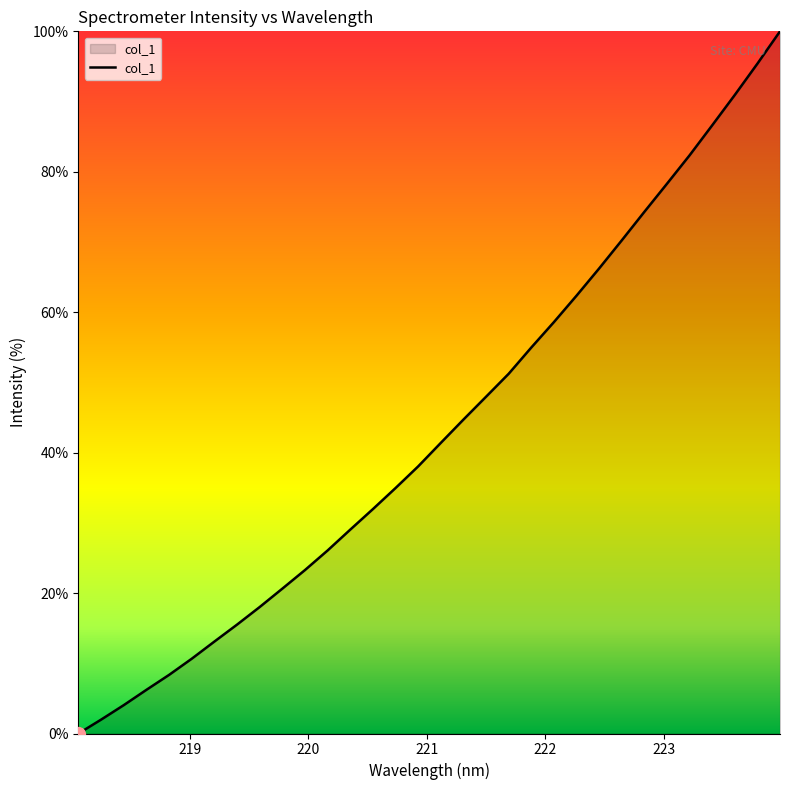

What is the greatest value displayed?

100.0